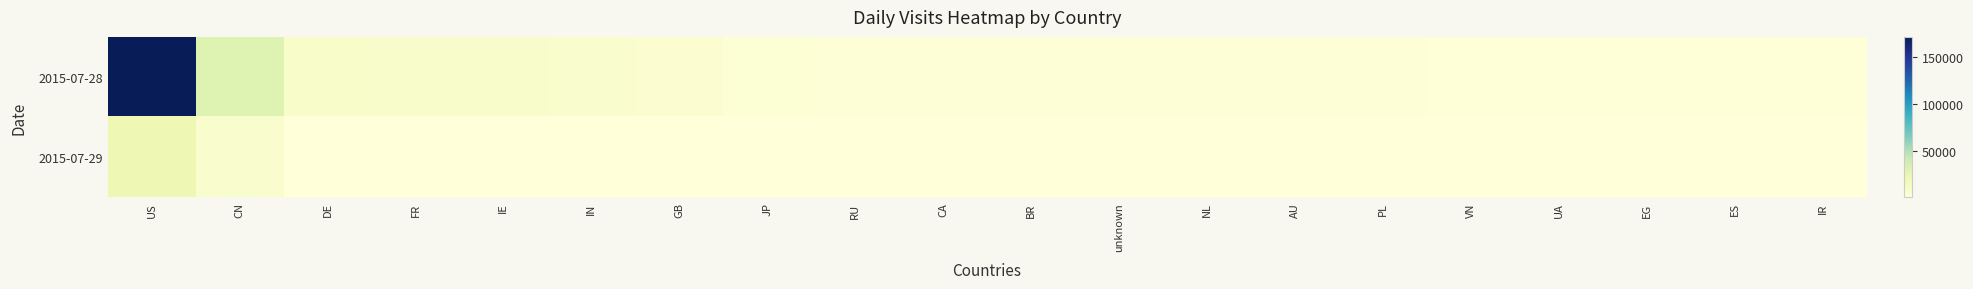

At which label does 2015-07-29 reach its minimum?

IR